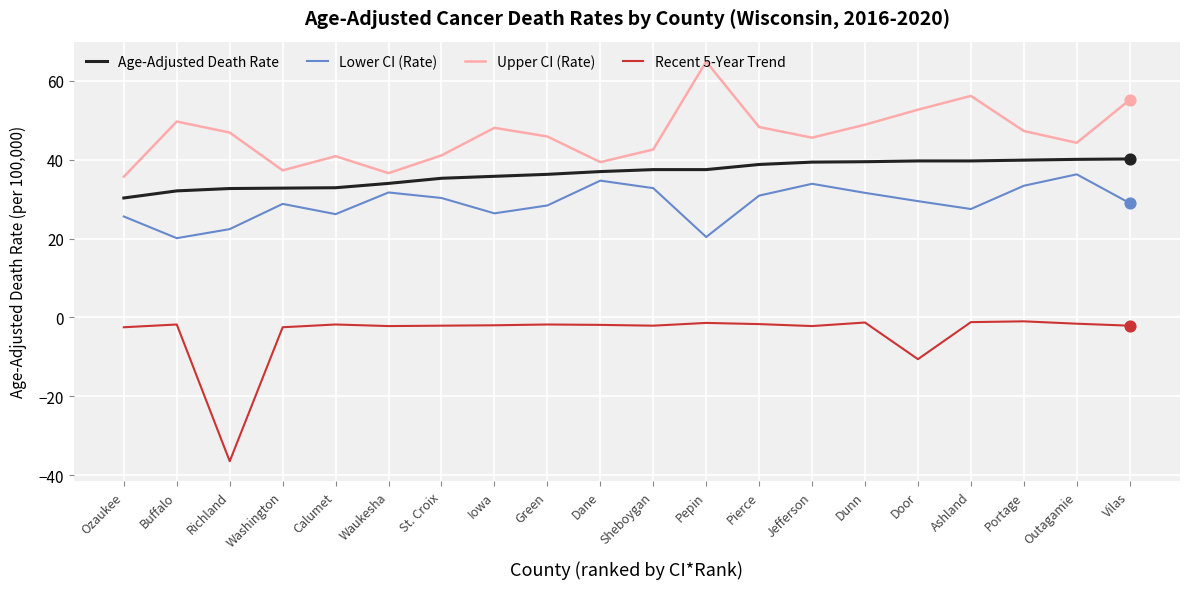

Which series has the widest spread of values?

Recent 5-Year Trend